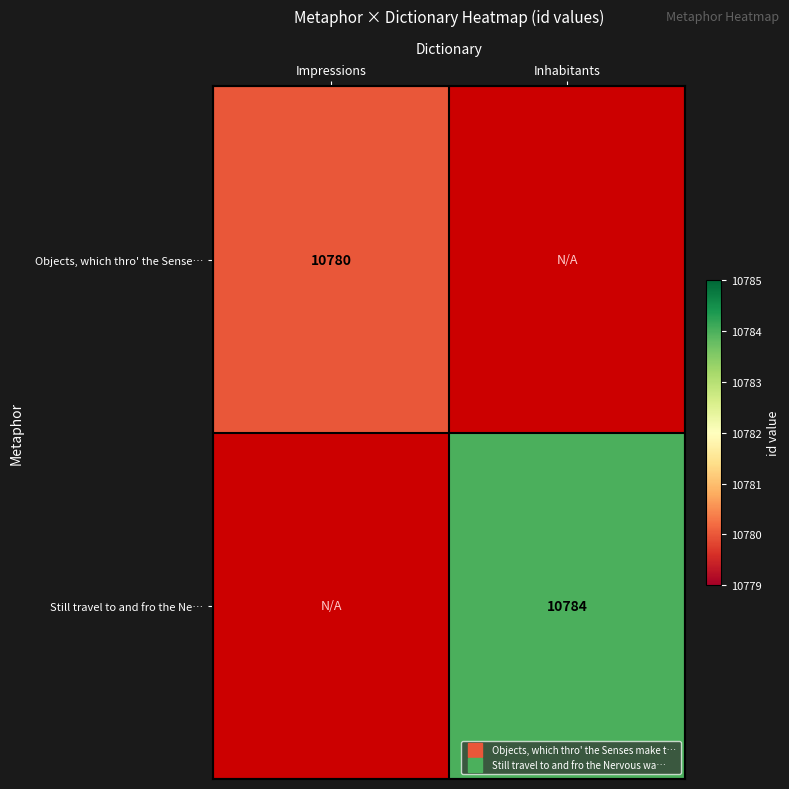

At which label is Objects, which thro' the Sense… closest to 5390?

Impressions